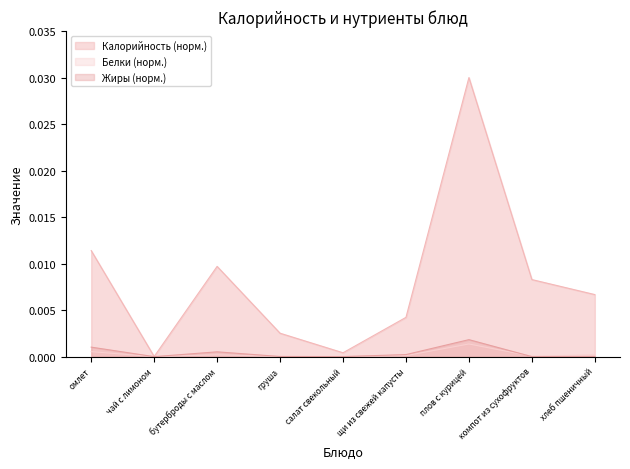

Between бутерброды с маслом and салат свекольный, which is larger?

бутерброды с маслом